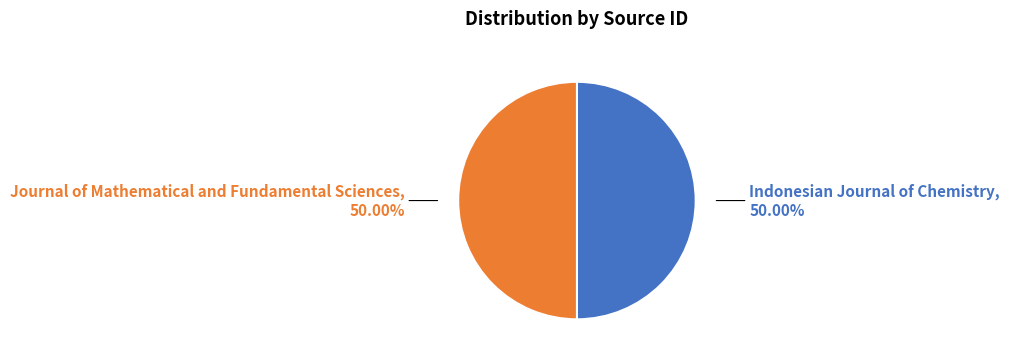

Combined, do Indonesian Journal of Chemistry and Journal of Mathematical and Fundamental Sciences account for over 50%?

Yes